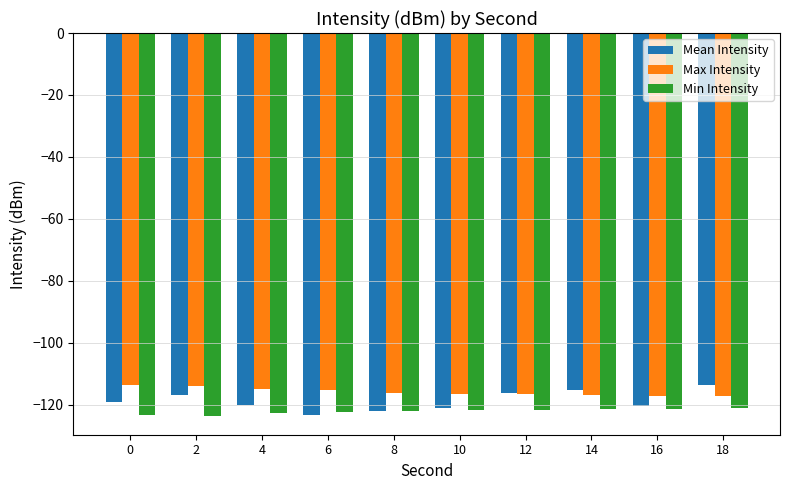

What is the value of the Min Intensity bar at the 4th from the left?

-122.4